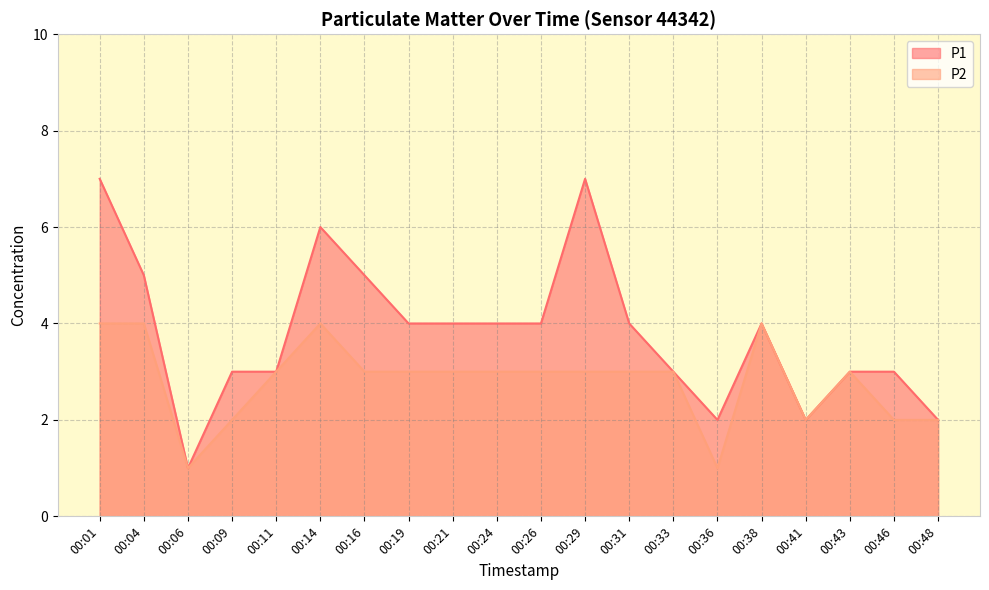

How many categories are shown in the chart?

20